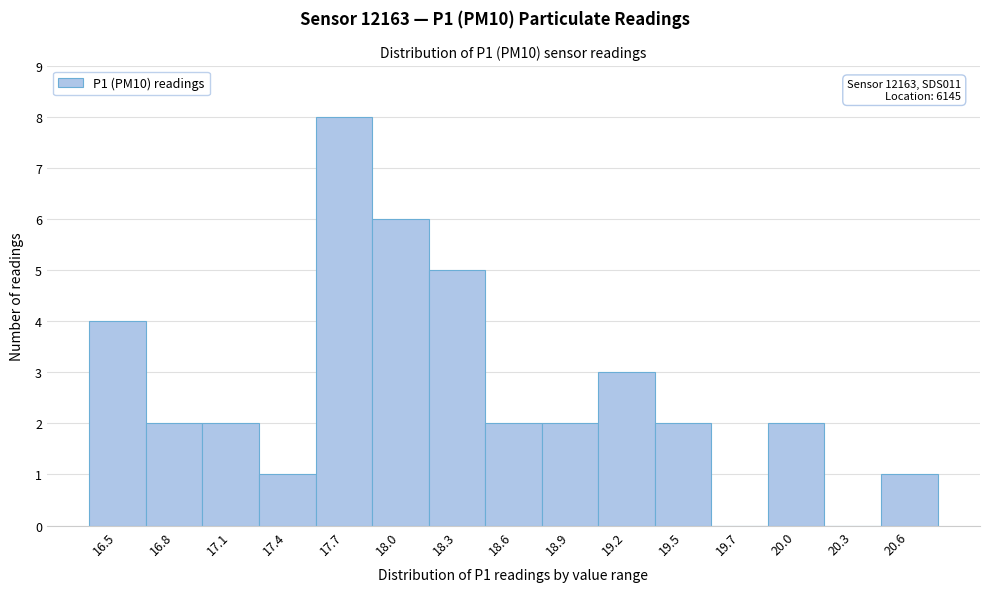

Reading left to right, list all the values displayed in this chart.

16.5=4	16.8=2	17.1=2	17.4=1	17.7=8	18.0=6	18.3=5	18.6=2	18.9=2	19.2=3	19.5=2	19.7=0	20.0=2	20.3=0	20.6=1